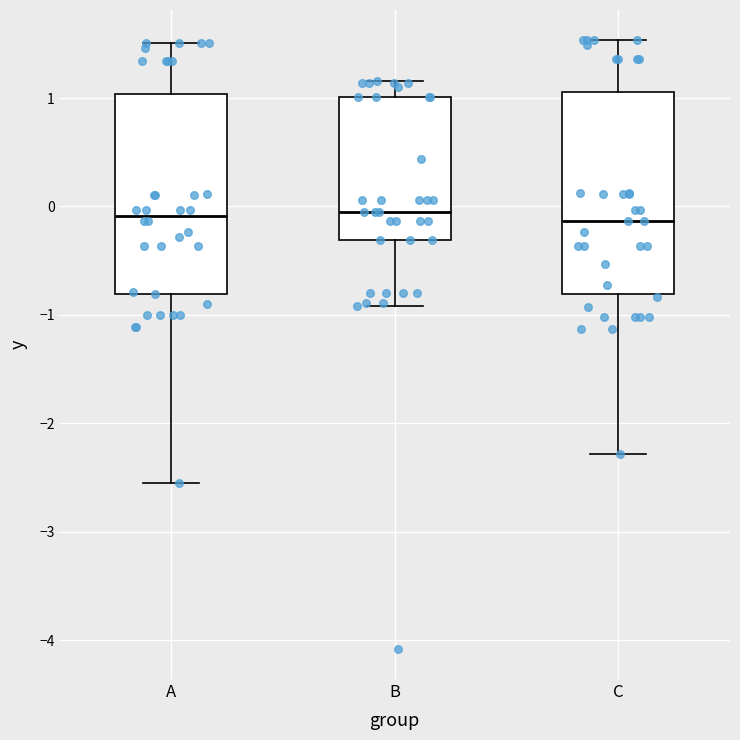

Where does the median line of the box for B sit on the y-axis? The values are not printed on the chart, so give them approximately, as read against the axis.

-0.1